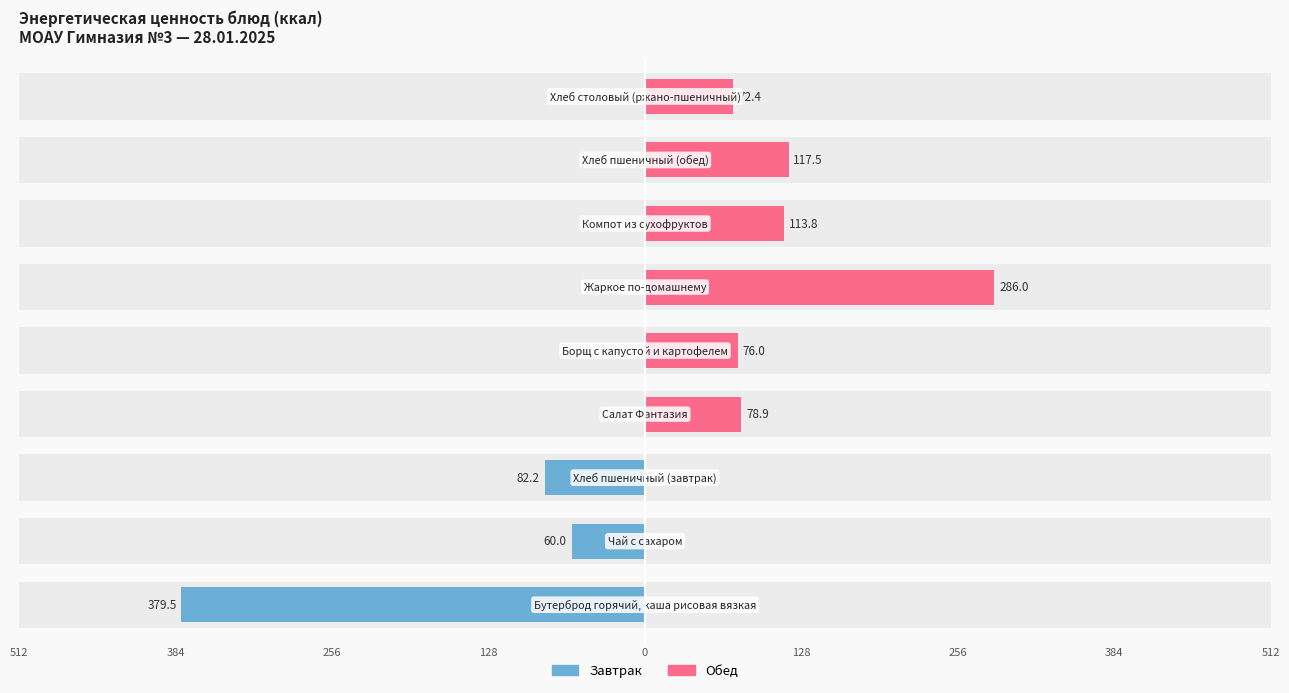

At how many categories does at least one series exceed -44?

9